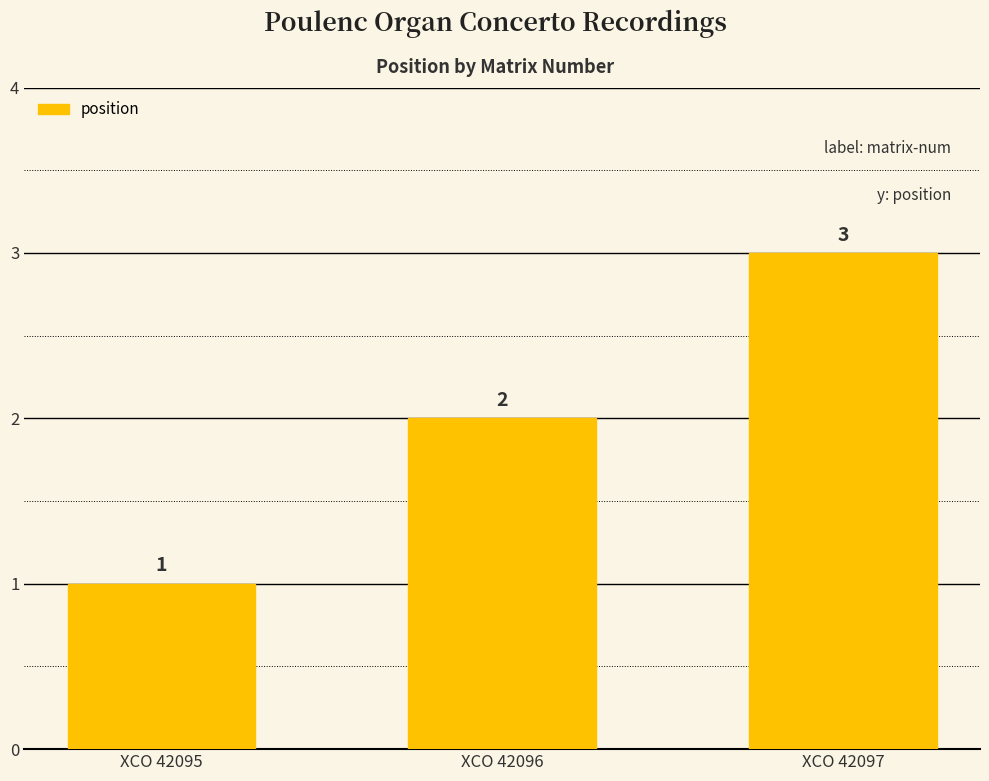

How many distinct data groups are displayed?

1